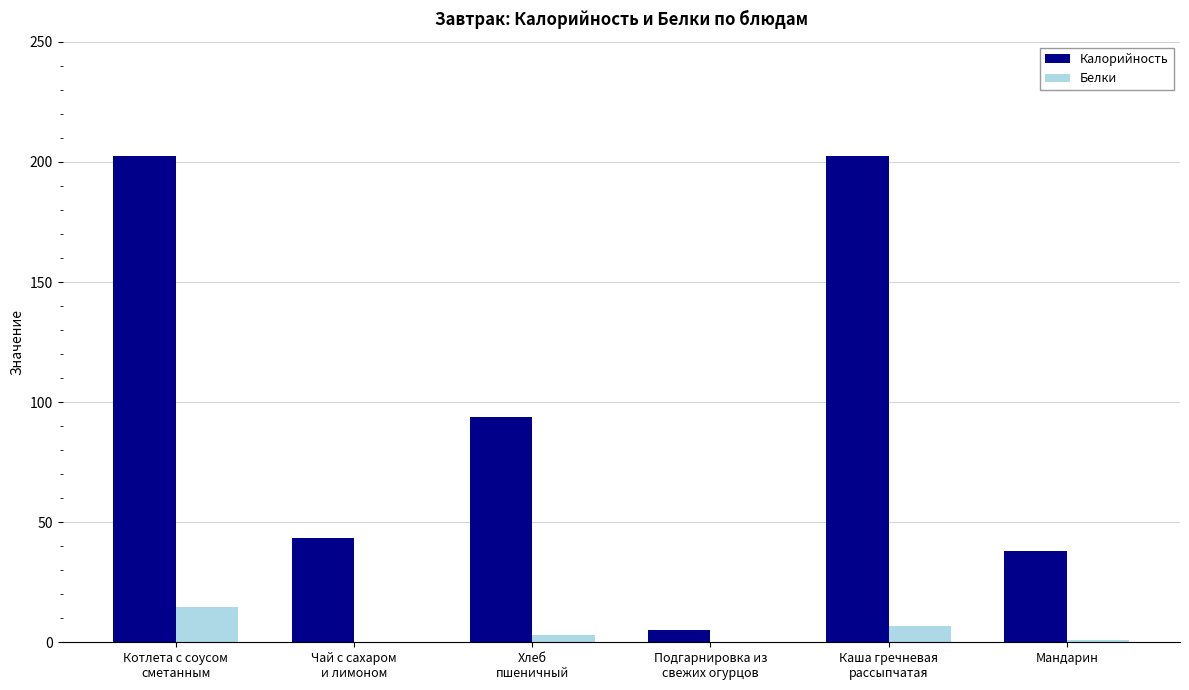

What is the sum of all Белки values?

26.2